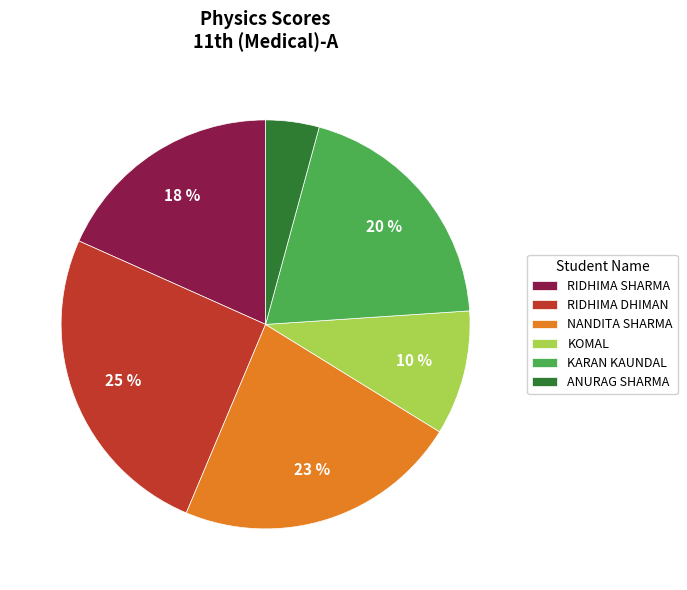

Which slice is the largest?

RIDHIMA DHIMAN